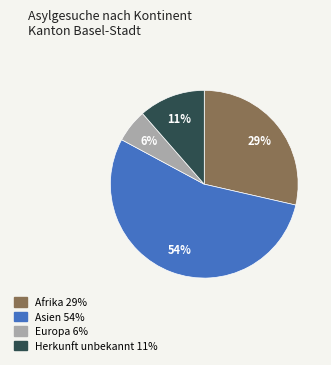

Which slice represents more than half of the pie?

Asien